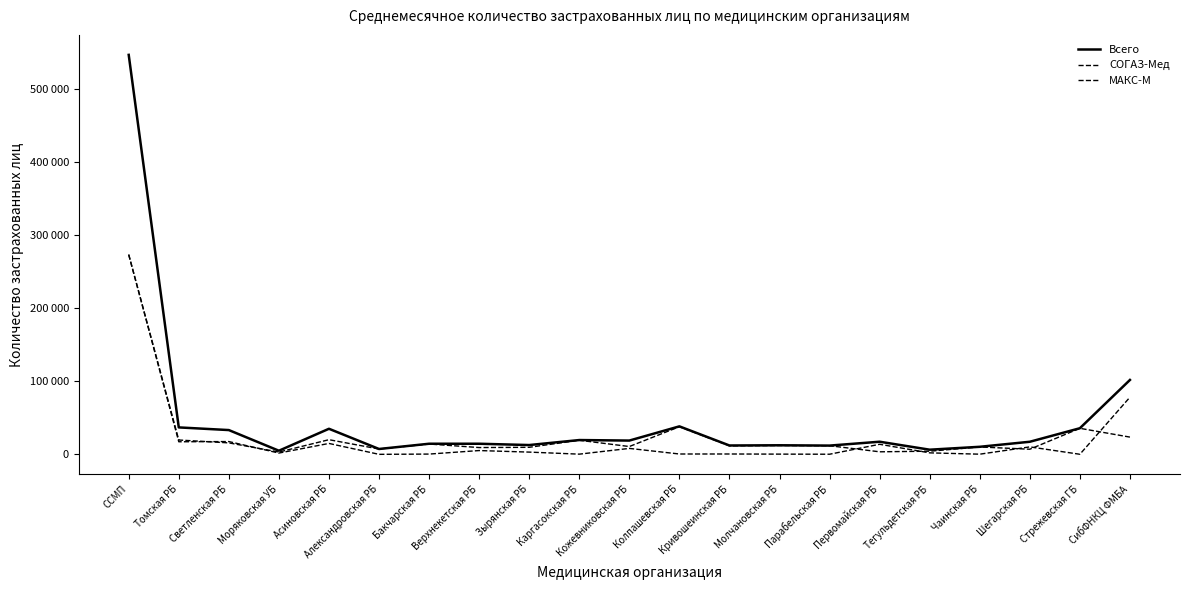

What is the highest value of the Всего series?

546698